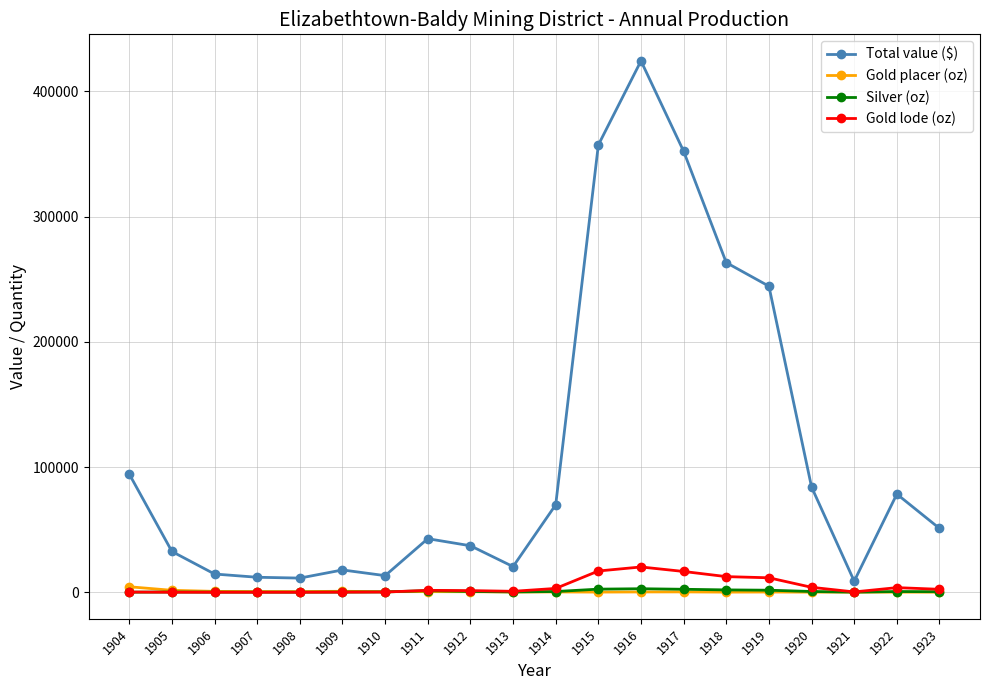

What is the value of the Silver (oz) point at the 9th from the left?

634.0